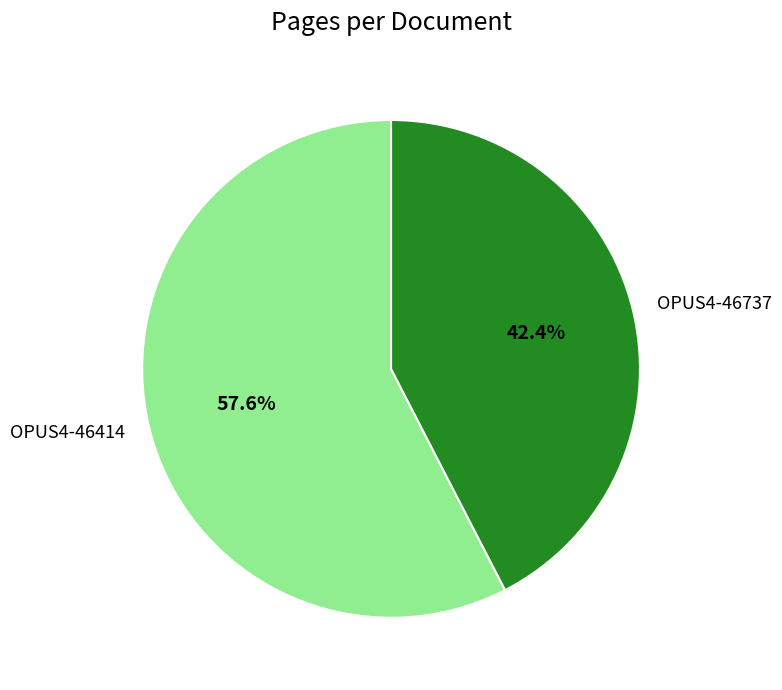

To the nearest percent, what percentage of the pie is OPUS4-46414?

58%